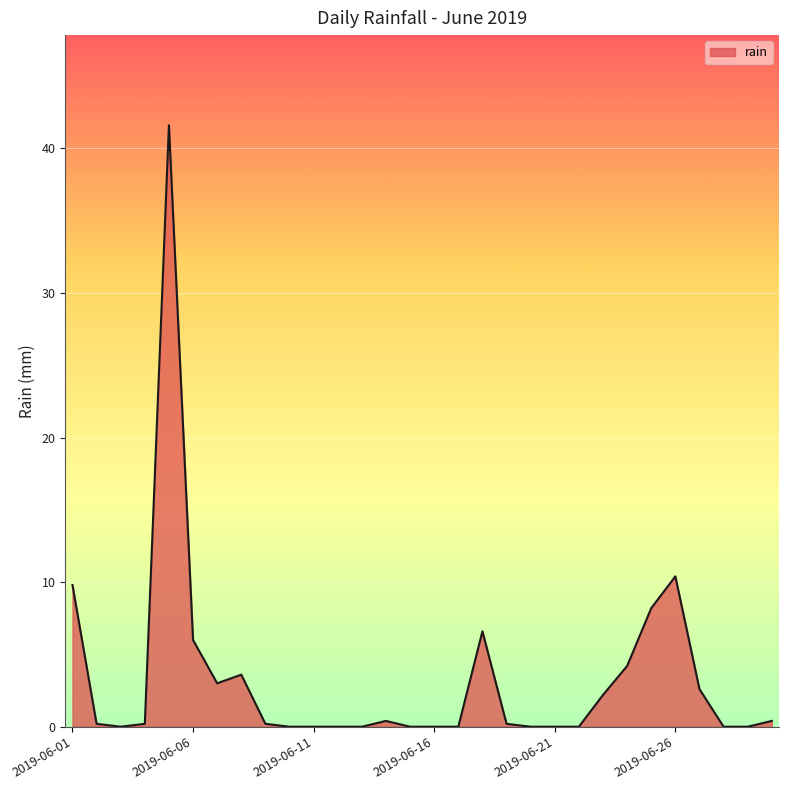

What is the maximum value shown in the chart?

41.6